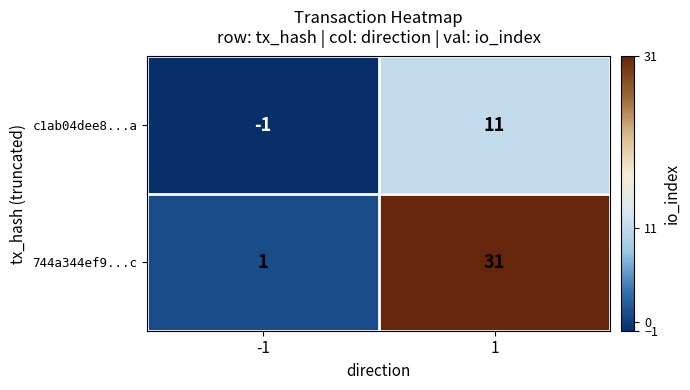

The value of 744a344ef9...c at 1 is 31. True or false?

True